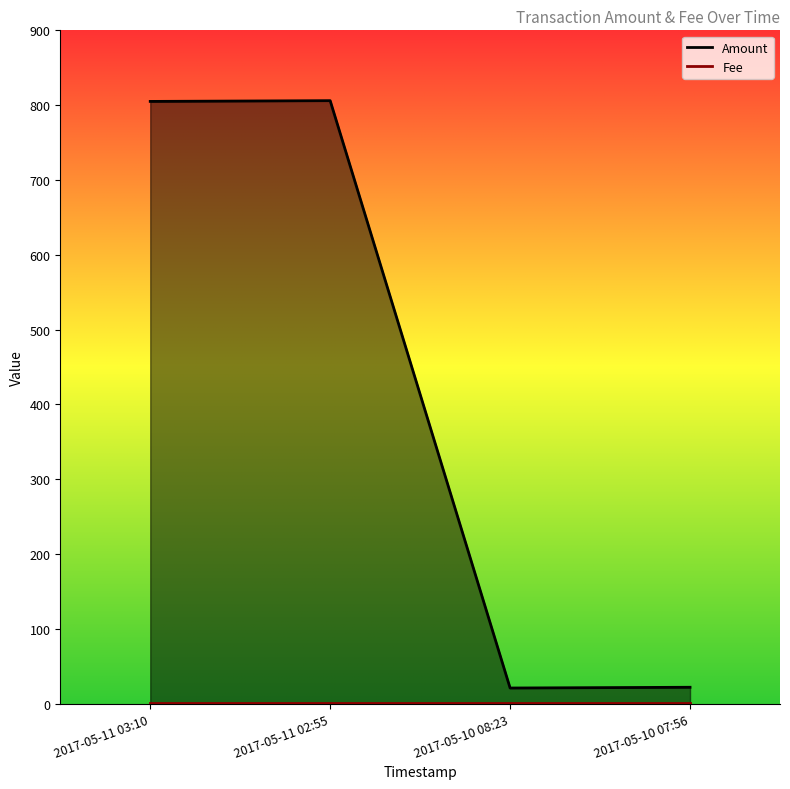

What is the sum of the Fee_line values at 2017-05-10 08:23 and 2017-05-11 02:55?

2